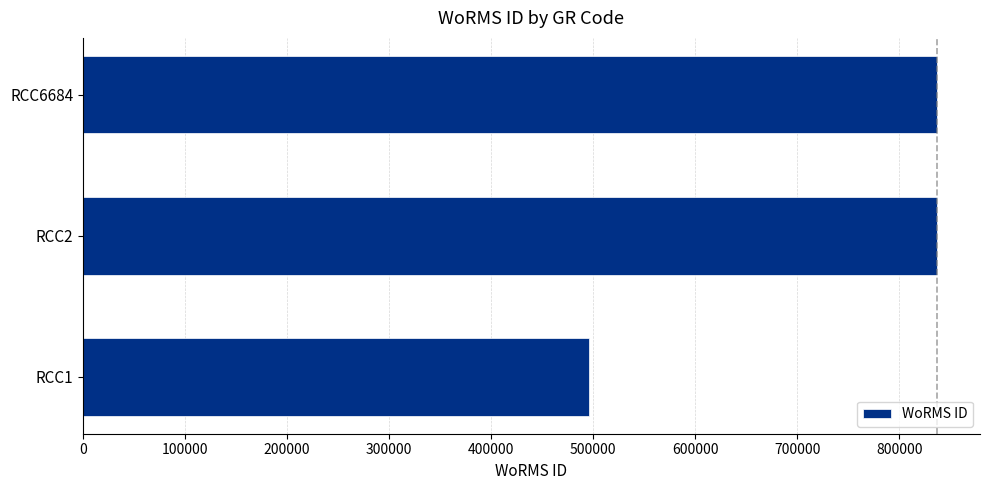

What is the smallest value displayed?

495424